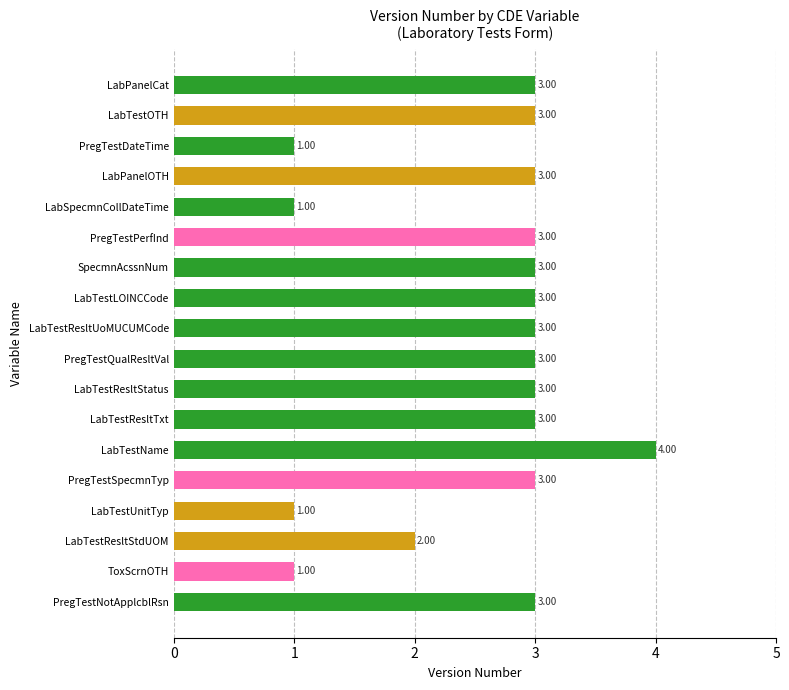

What is the sum of all values?

46